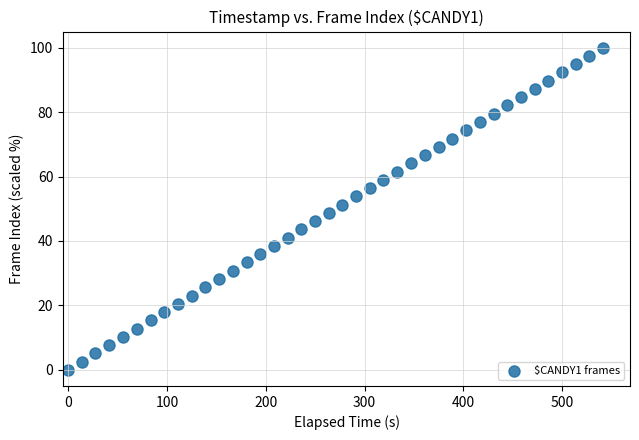

What is the range of Y values (max minus min)?

100.0